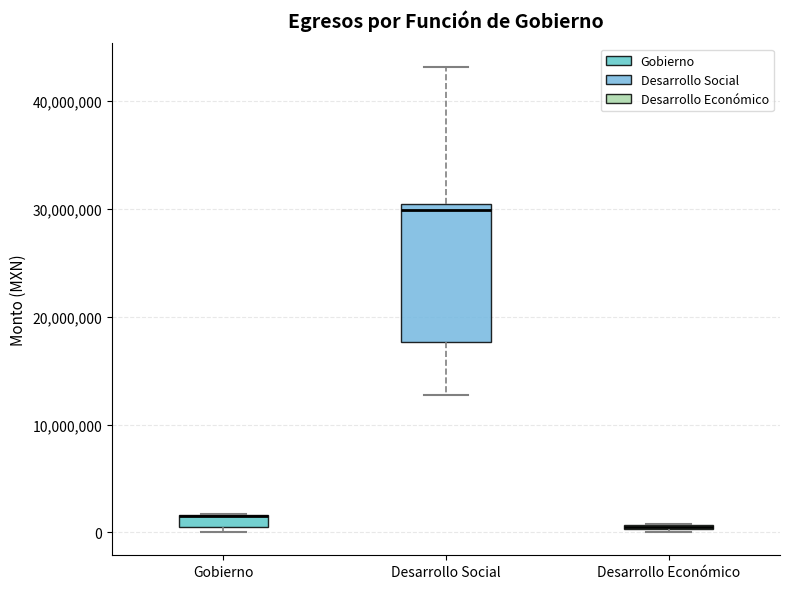

Where is the upper edge of the box for Desarrollo Económico on the y-axis? The values are not printed on the chart, so give them approximately, as read against the axis.

1000000